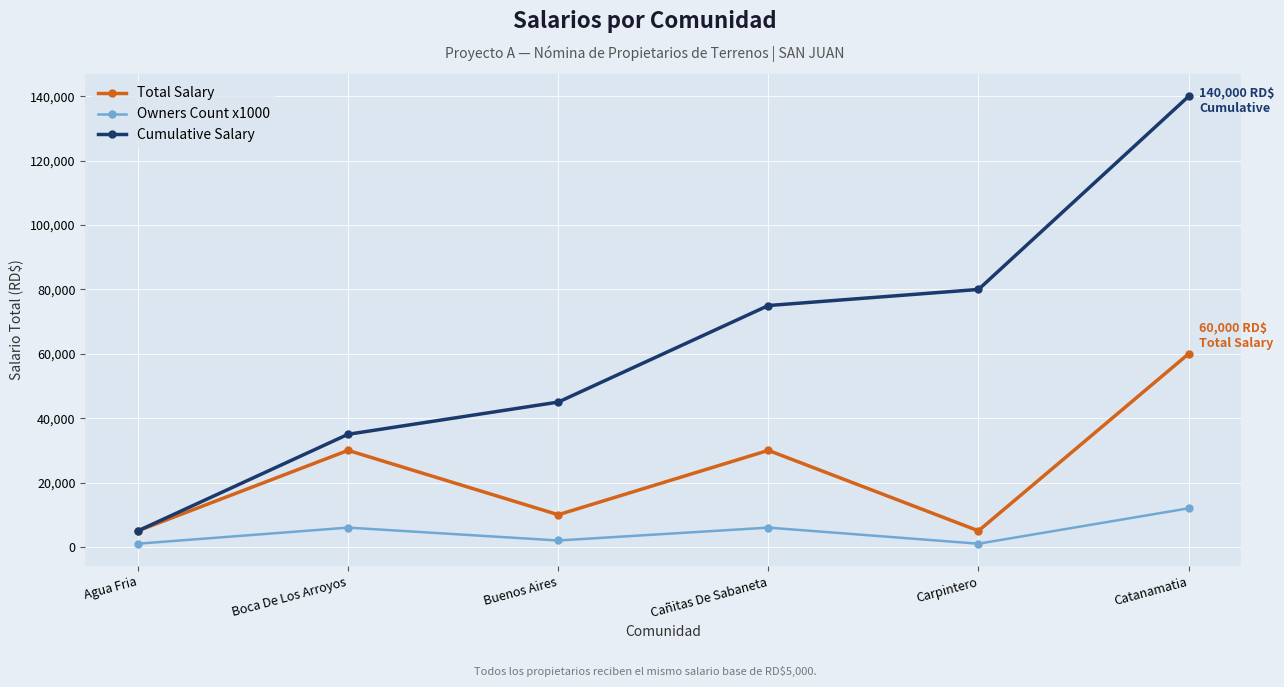

What are all the series names shown in the legend?

Total Salary, Owners Count x1000, Cumulative Salary